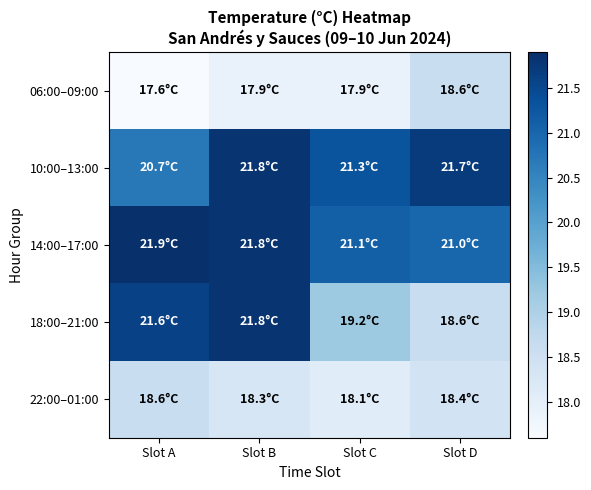

Which category has the lowest value across all series?

Slot A